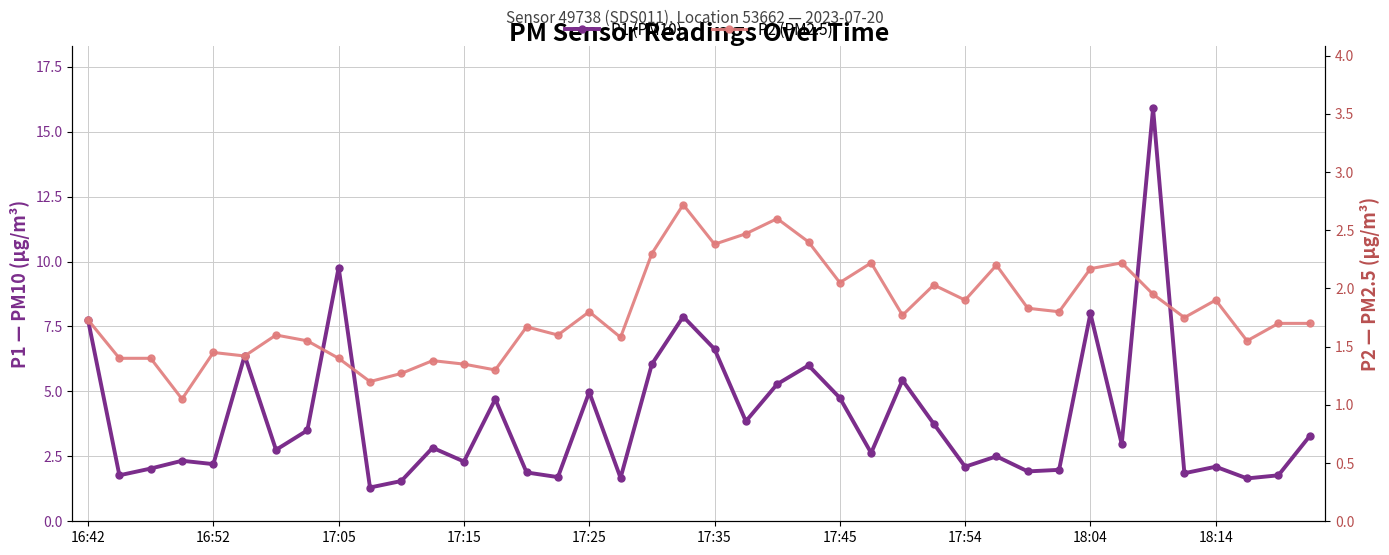

True or false: P1 (PM10) has more than 1 interior local peaks.

True